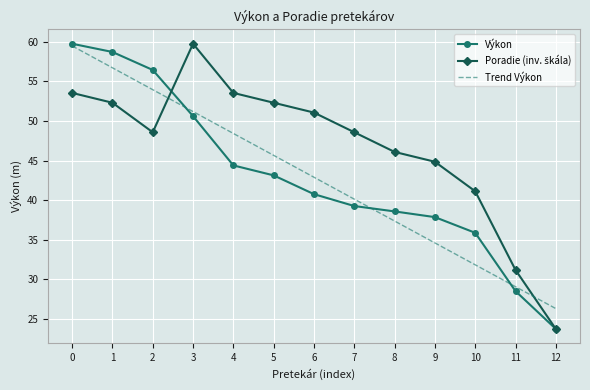

The value of Trend Výkon at 7 is 56.8. True or false?

False